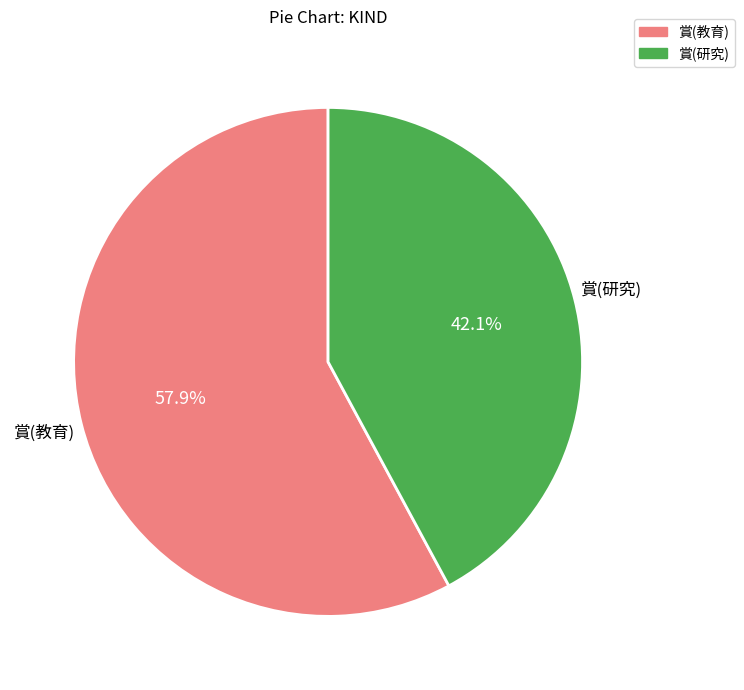

Rank the categories by value from lowest to highest.

賞(研究), 賞(教育)